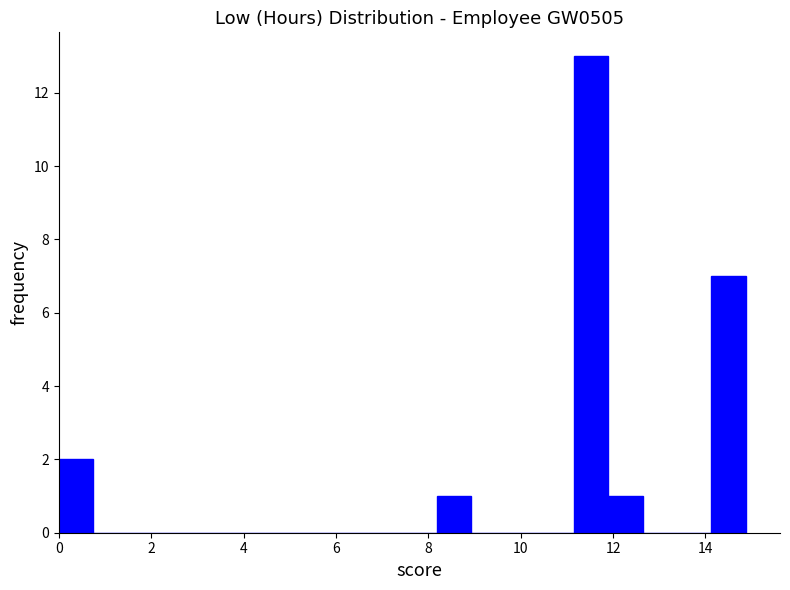

Read against the x-axis, roughly where is the centre of the tallest bar?

11.6